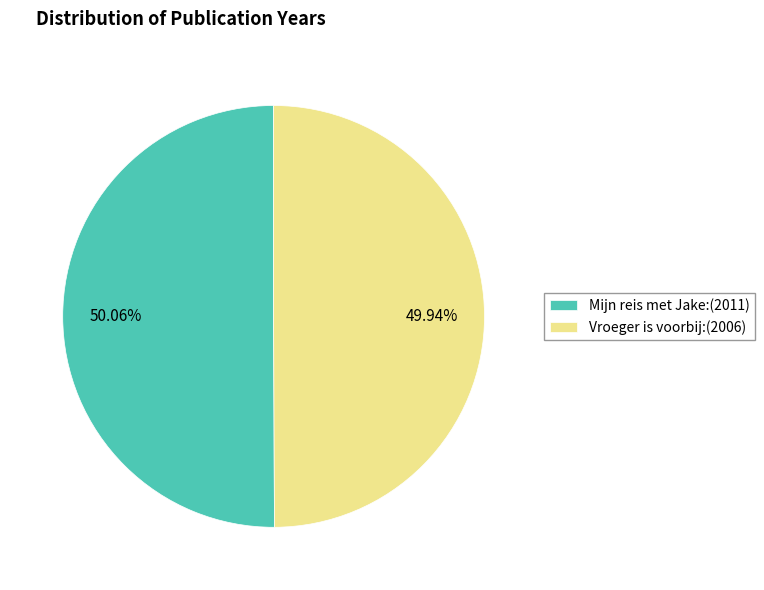

How many segments does this pie chart have?

2